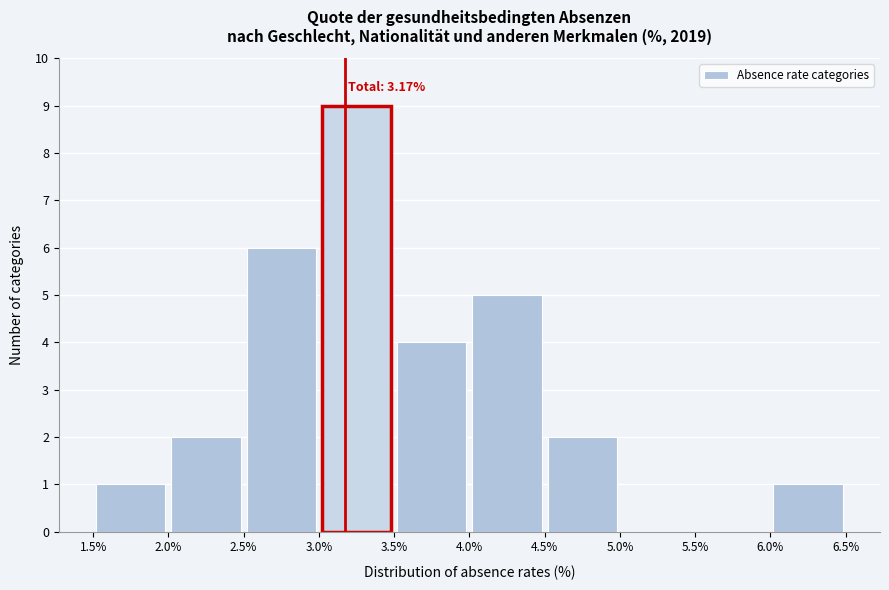

Over which range of the x-axis is the bar tallest?

3.0% to 3.5%